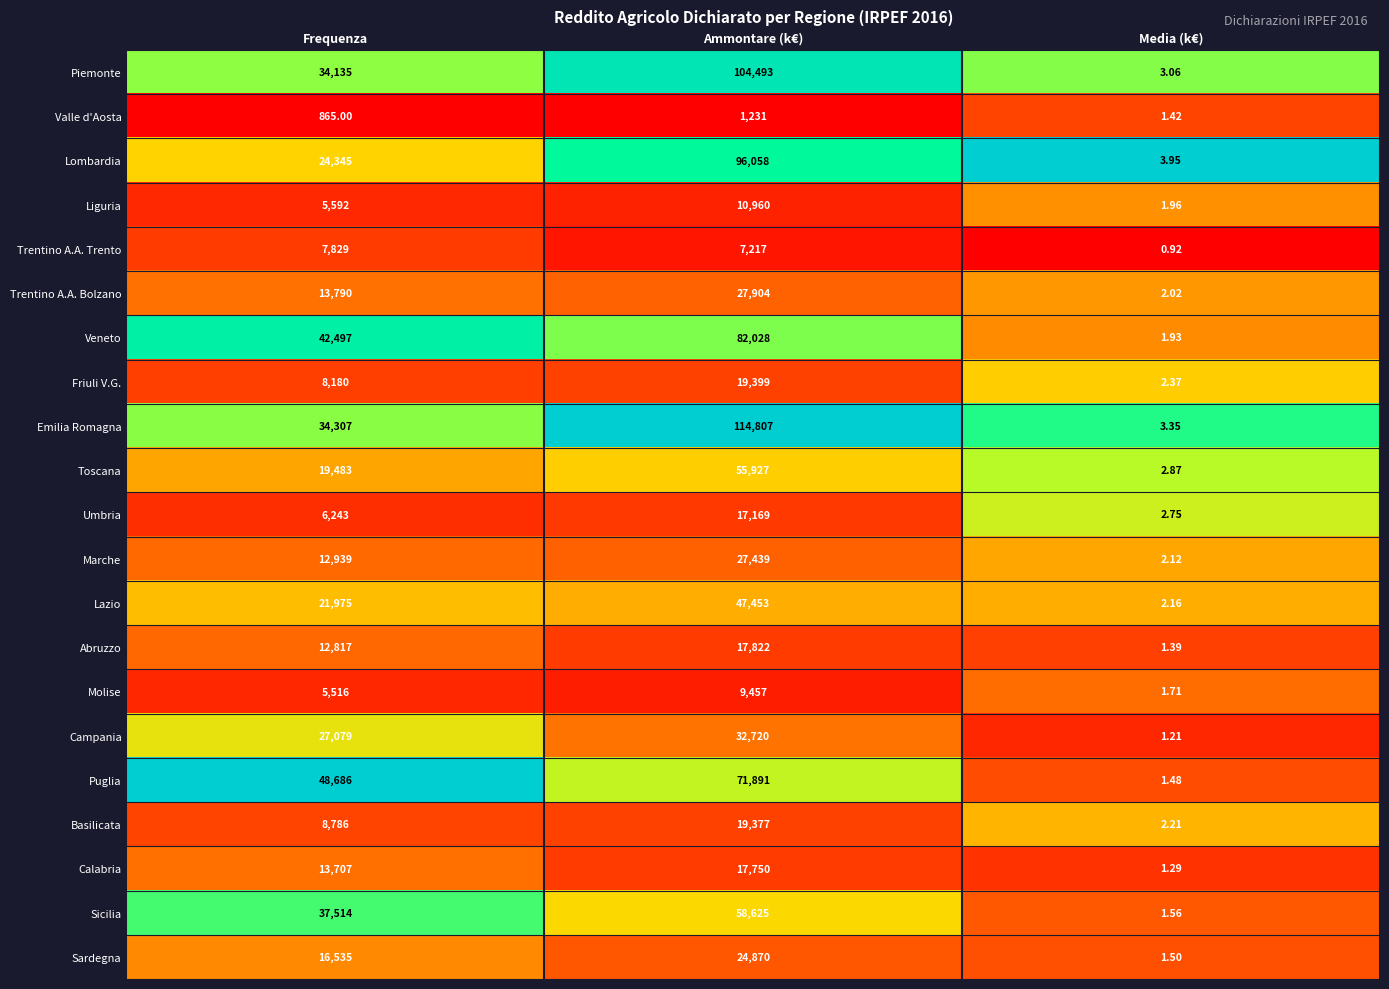

Which series has the widest spread of values?

Emilia Romagna